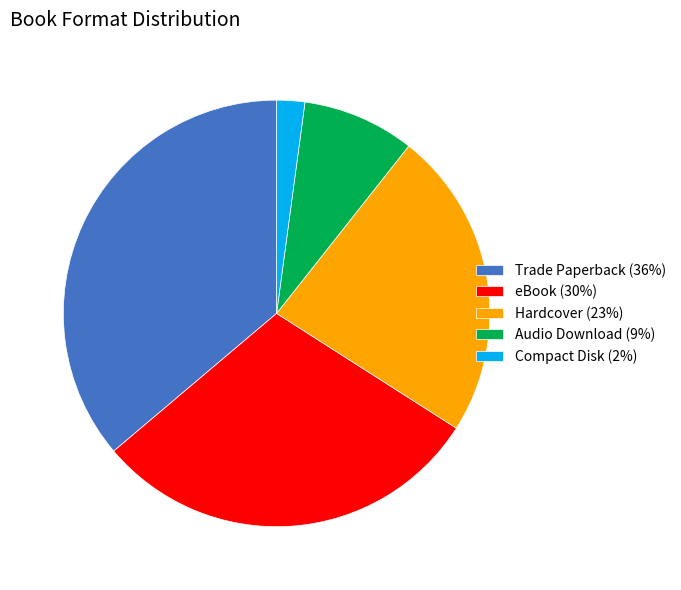

How many slices are in this pie chart?

5